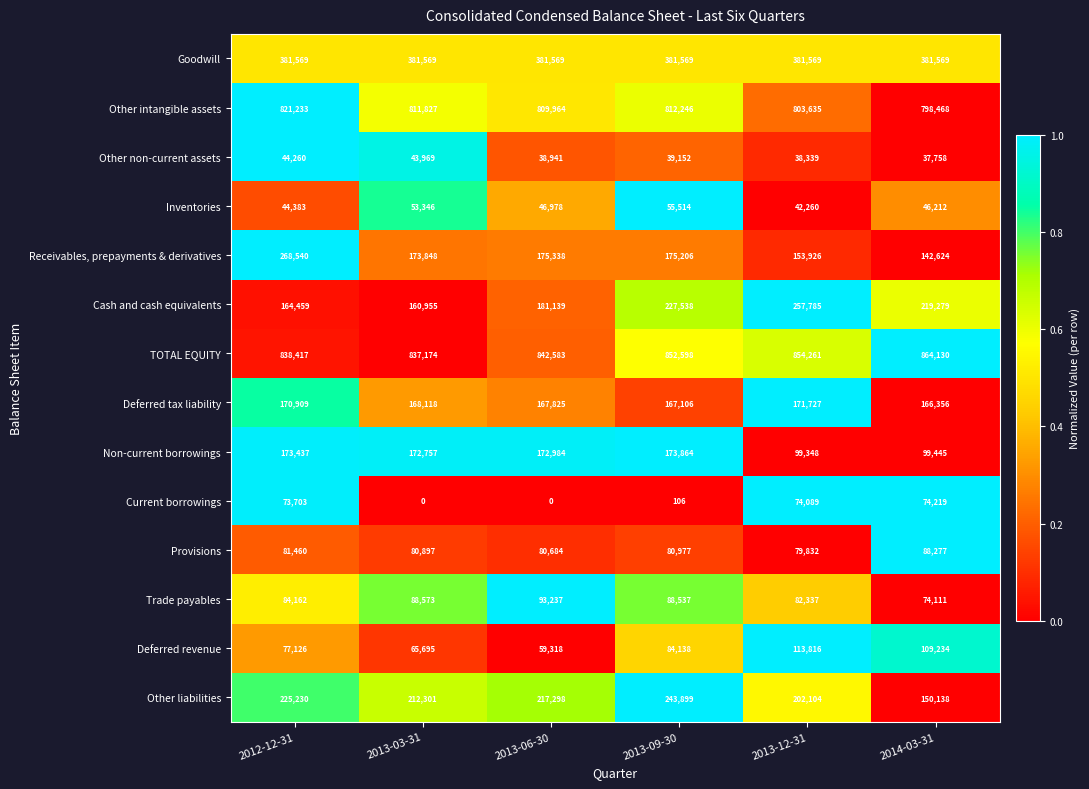

The value of Provisions at 2013-12-31 is 79832. True or false?

True